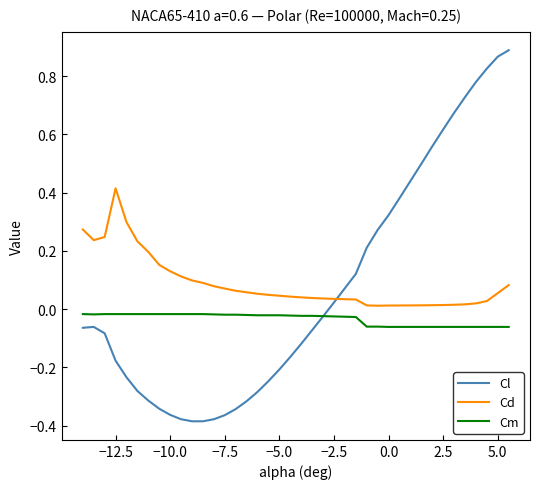

List the series in order of their peak value, highest first.

Cl, Cd, Cm